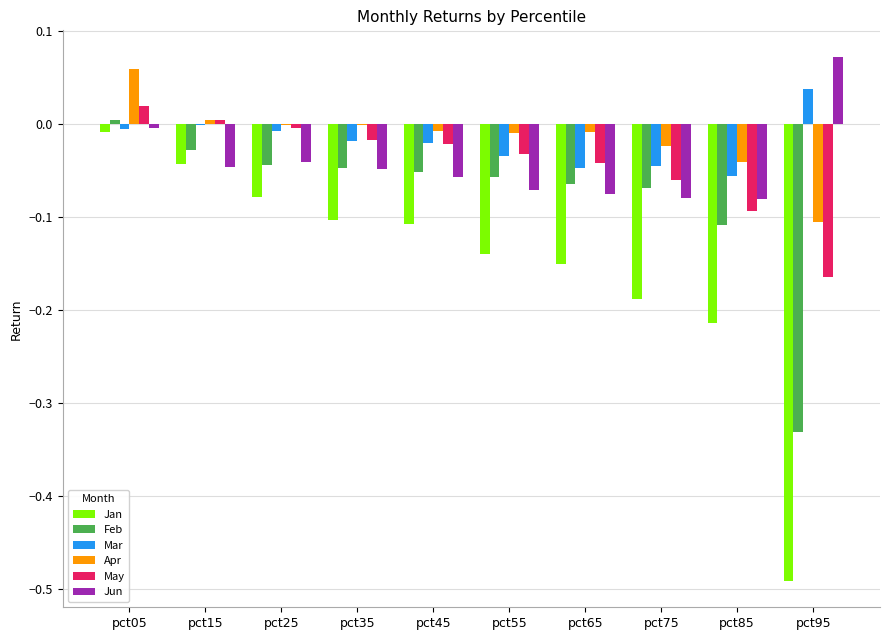

What are all the series names shown in the legend?

Jan, Feb, Mar, Apr, May, Jun